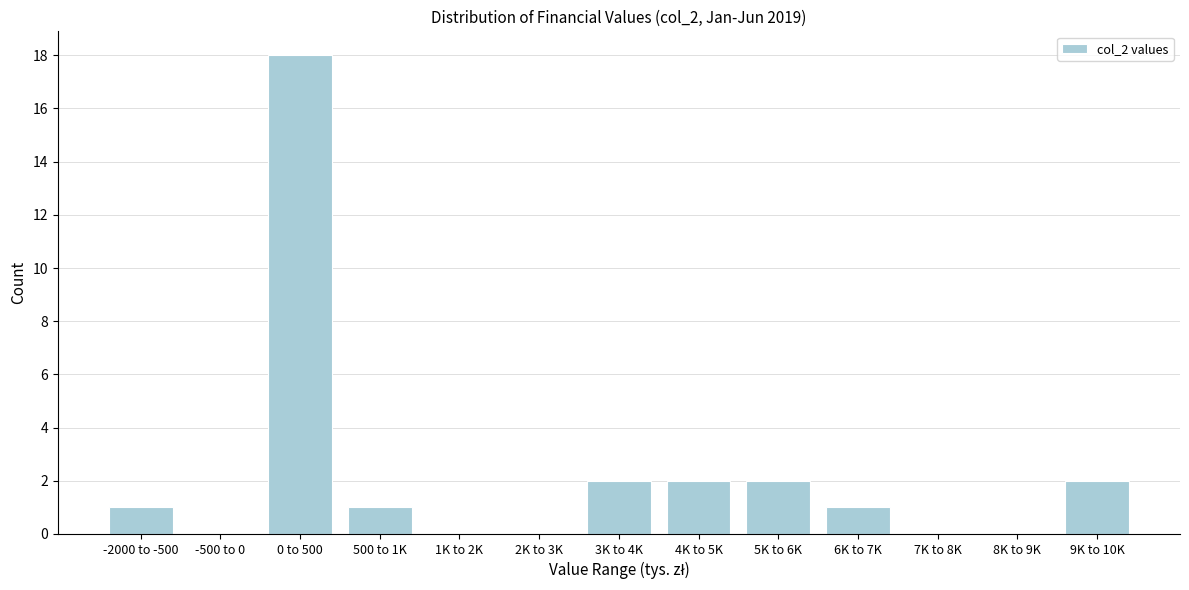

Reading left to right, extract all data points from this chart.

-2000 to -500=1	-500 to 0=0	0 to 500=18	500 to 1K=1	1K to 2K=0	2K to 3K=0	3K to 4K=2	4K to 5K=2	5K to 6K=2	6K to 7K=1	7K to 8K=0	8K to 9K=0	9K to 10K=2